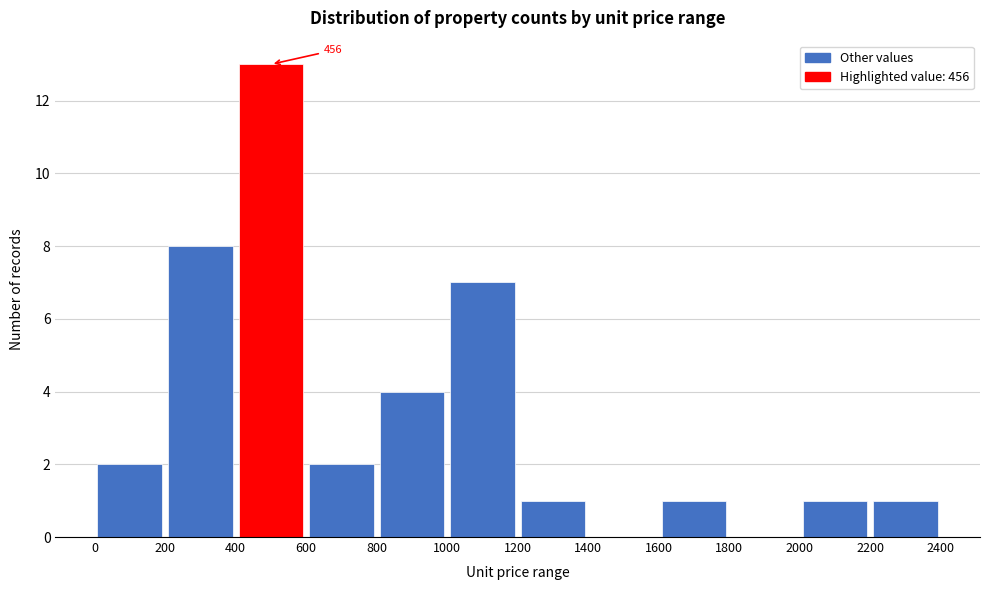

Over which range of the x-axis is the bar tallest?

400 to 600